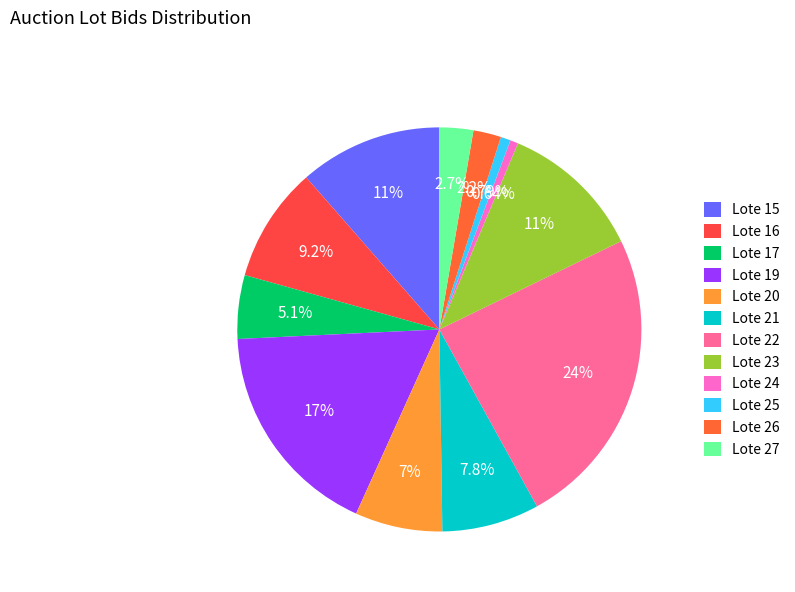

To the nearest percent, what portion does Lote 17 represent?

5%